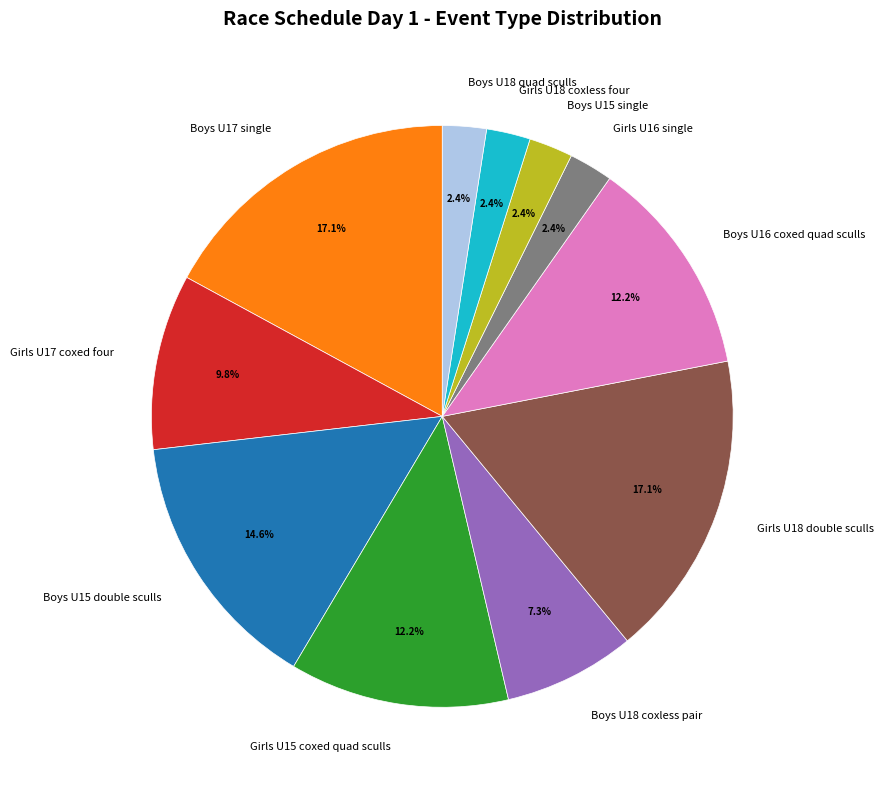

What percentage do Boys U16 coxed quad sculls and Girls U15 coxed quad sculls together represent?

24.4%